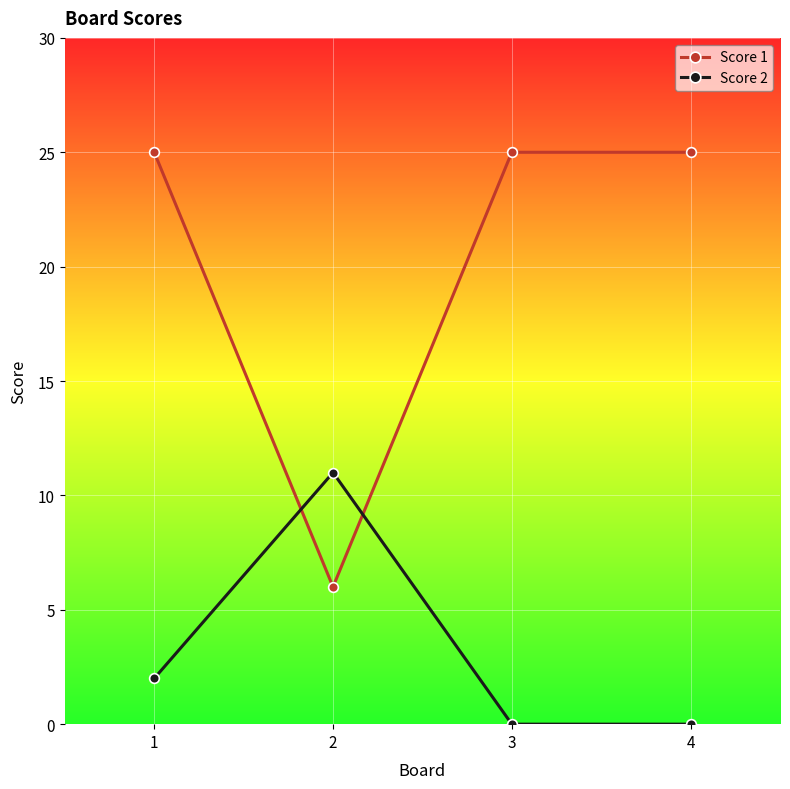

Rank the series by their average value, from lowest to highest.

Score 2, Score 1